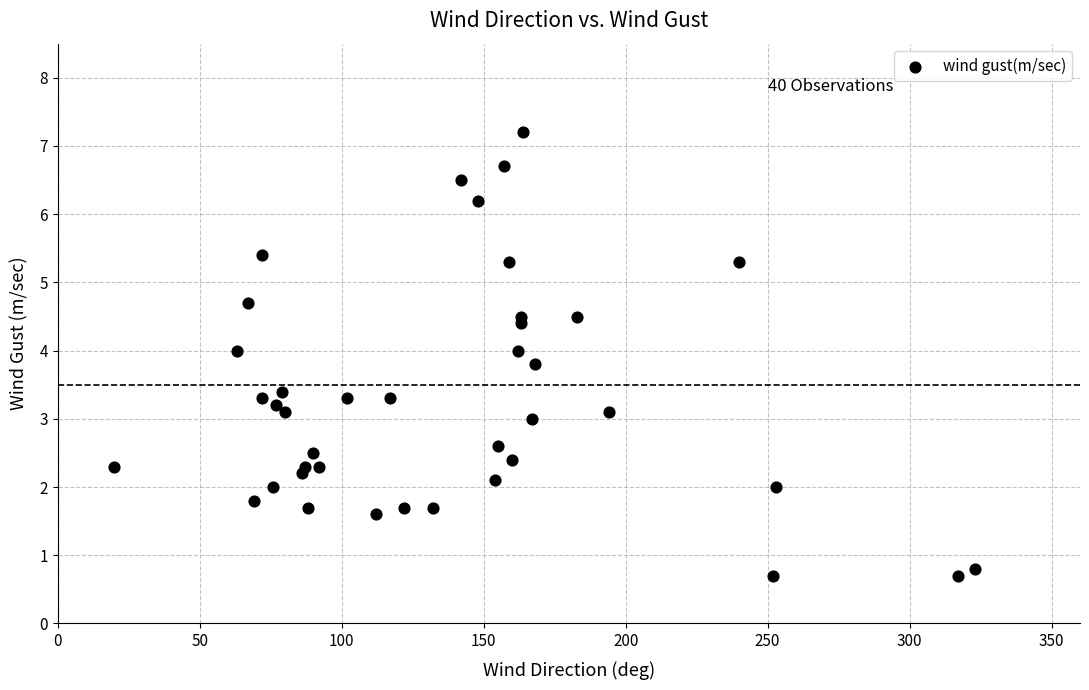

What is the range of X values (max minus min)?

303.0